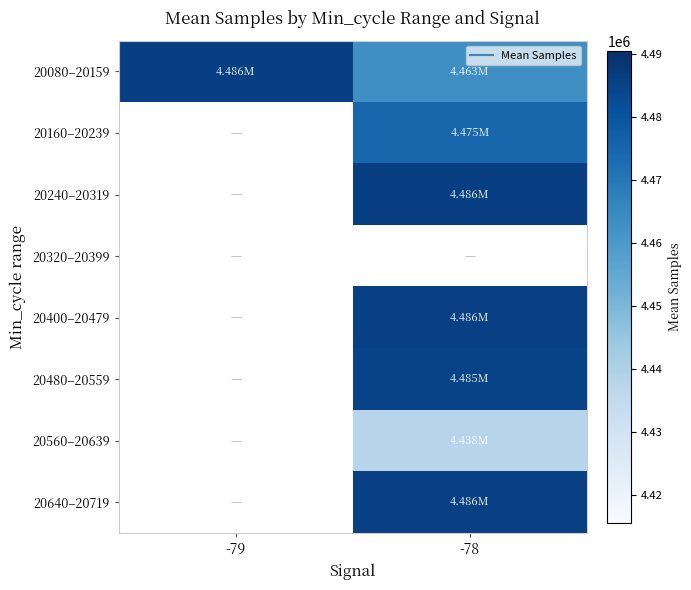

Is the value of 20400–20479 at -79 greater than the value of 20640–20719 at -78?

No